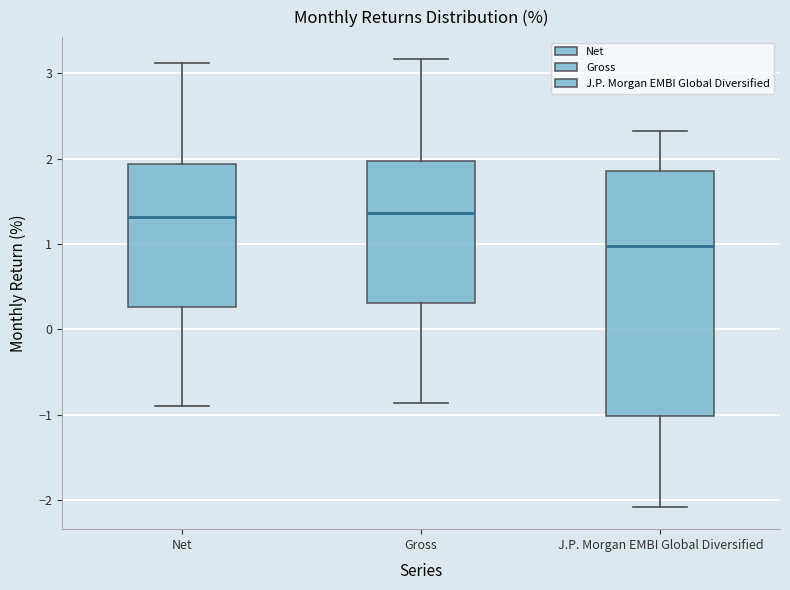

Reading left to right, transcribe this box plot: for each box, give where its median line is, the range the box spans, and where its two whiskers end, as read against the y-axis. The values are not printed on the chart, so give them approximately, as read against the axis.

Net: median 1.3, box 0.3 to 1.9, whiskers -0.9 to 3.1
Gross: median 1.4, box 0.3 to 2.0, whiskers -0.9 to 3.2
J.P. Morgan EMBI Global Diversified: median 1.0, box -1.0 to 1.9, whiskers -2.1 to 2.3